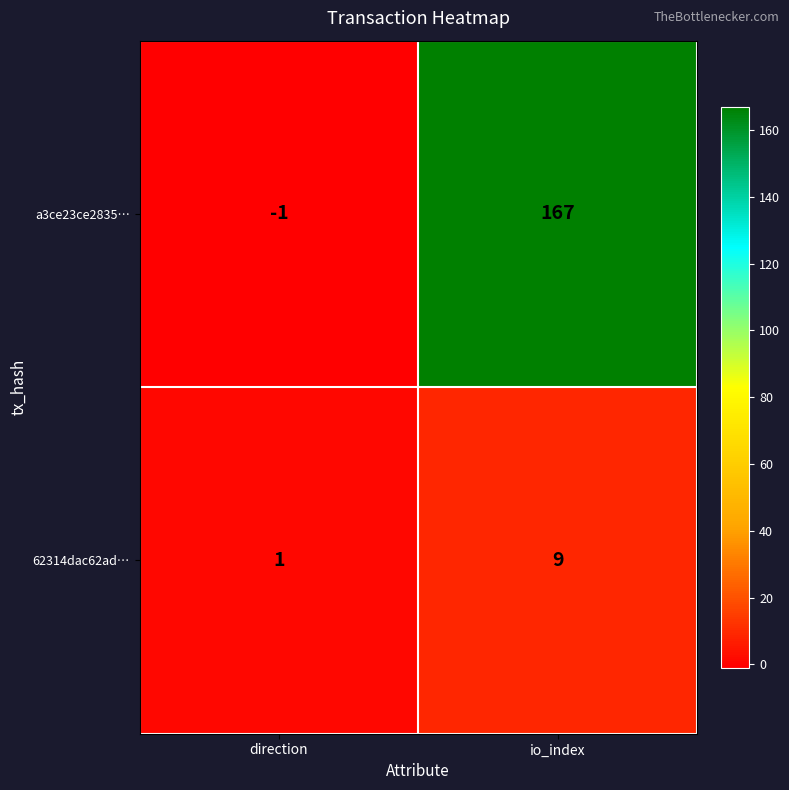

What is the difference between the maximum and minimum values in the 62314dac62ad… series?

8